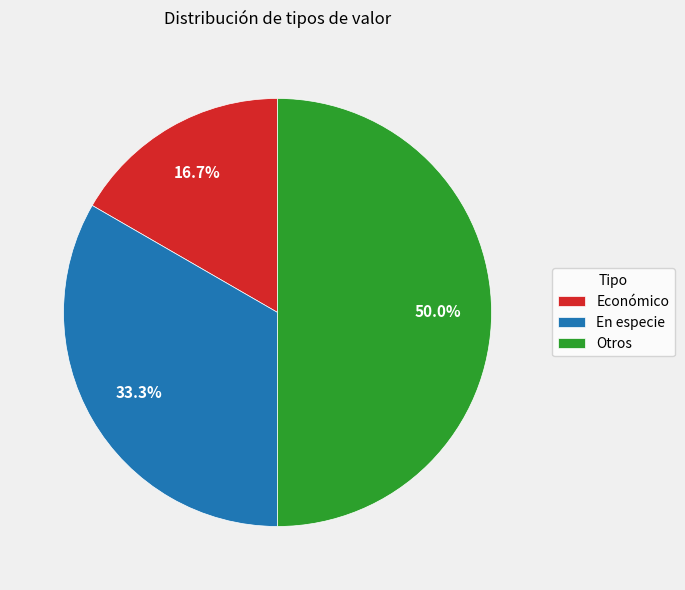

Which slice is the largest?

Otros